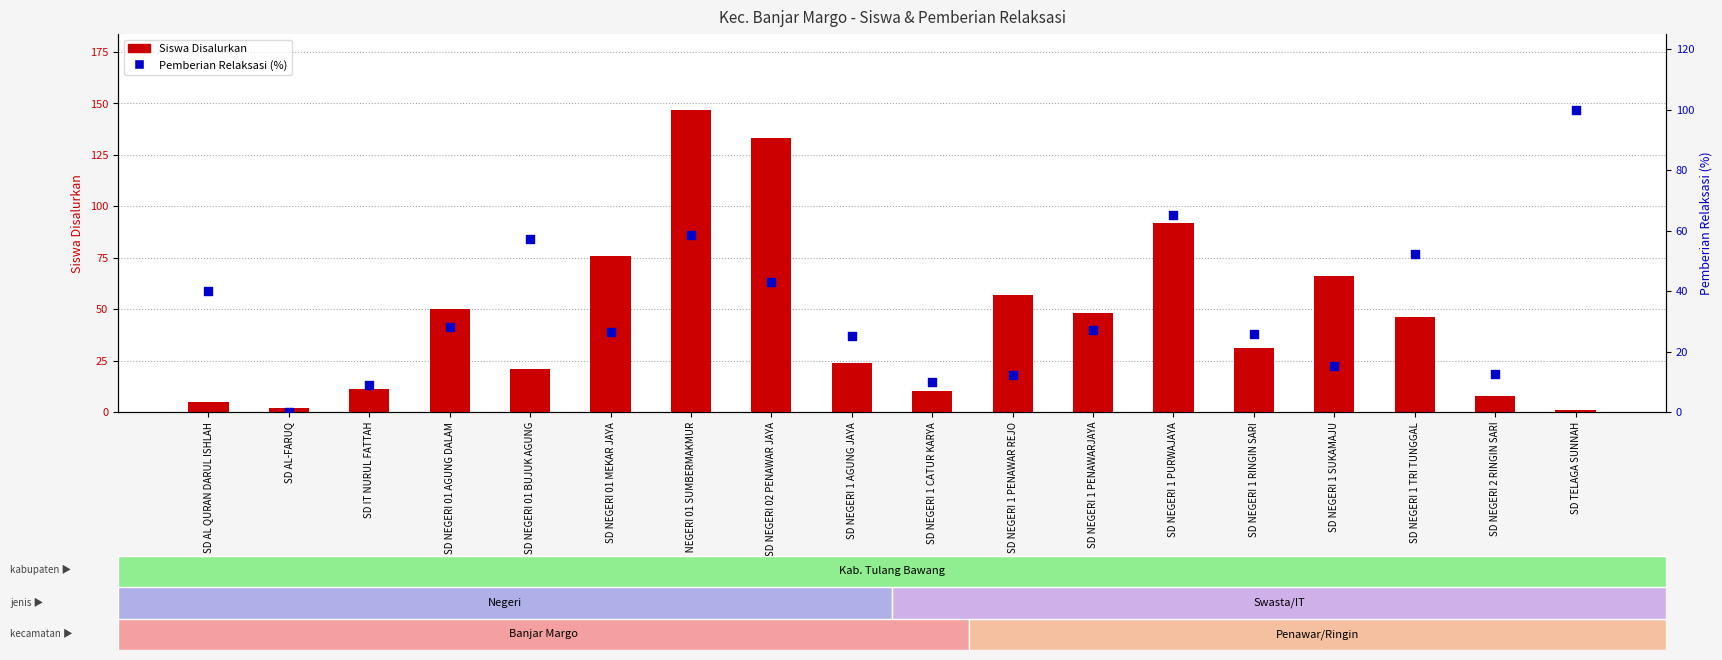

What are all the series names shown in the legend?

Siswa Disalurkan, Pemberian Relaksasi (%)